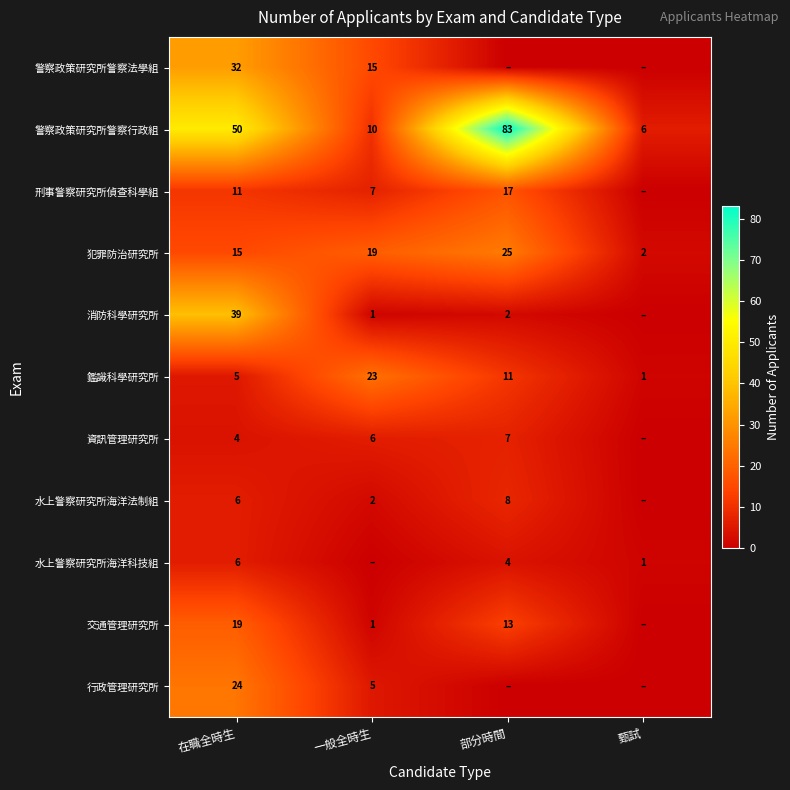

The 鑑識科學研究所 series shows 23 at 一般全時生. True or false?

True